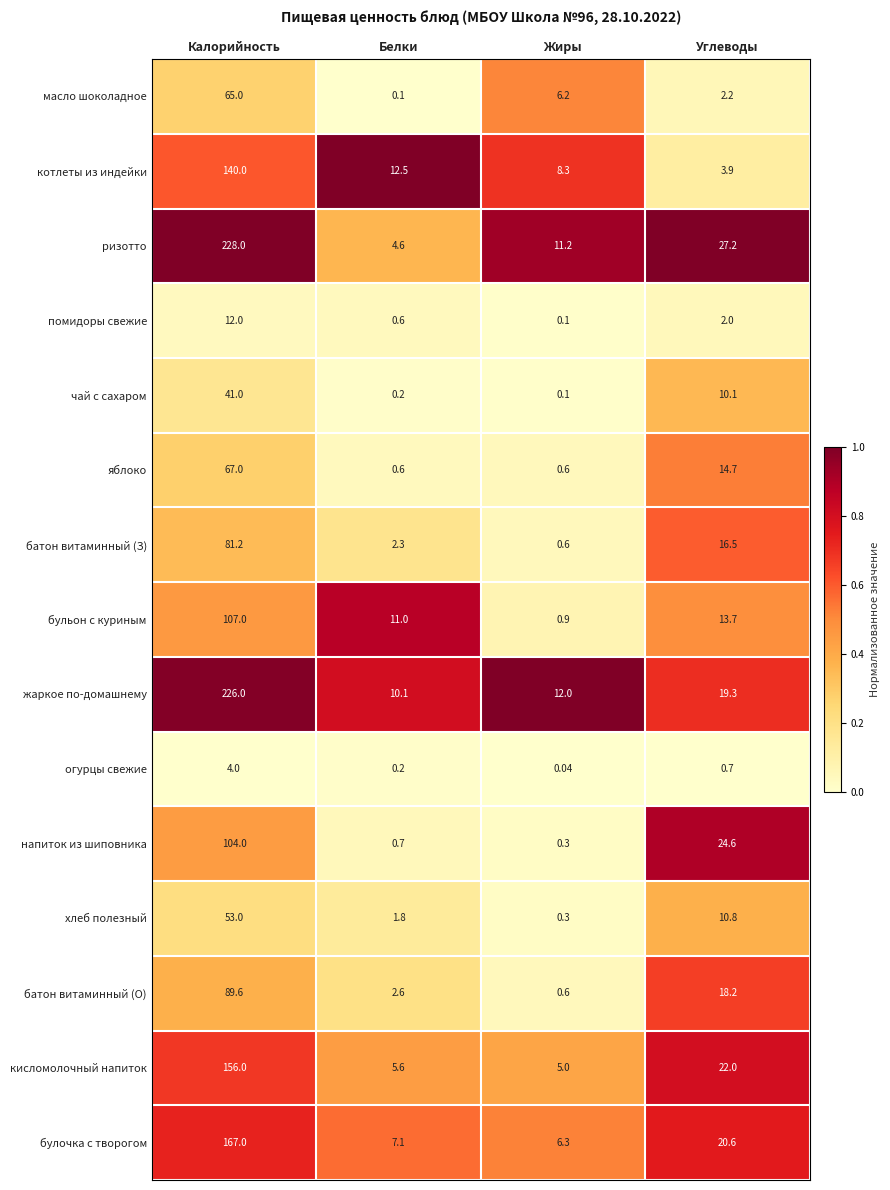

At which label does булочка с творогом first exceed 20?

Калорийность